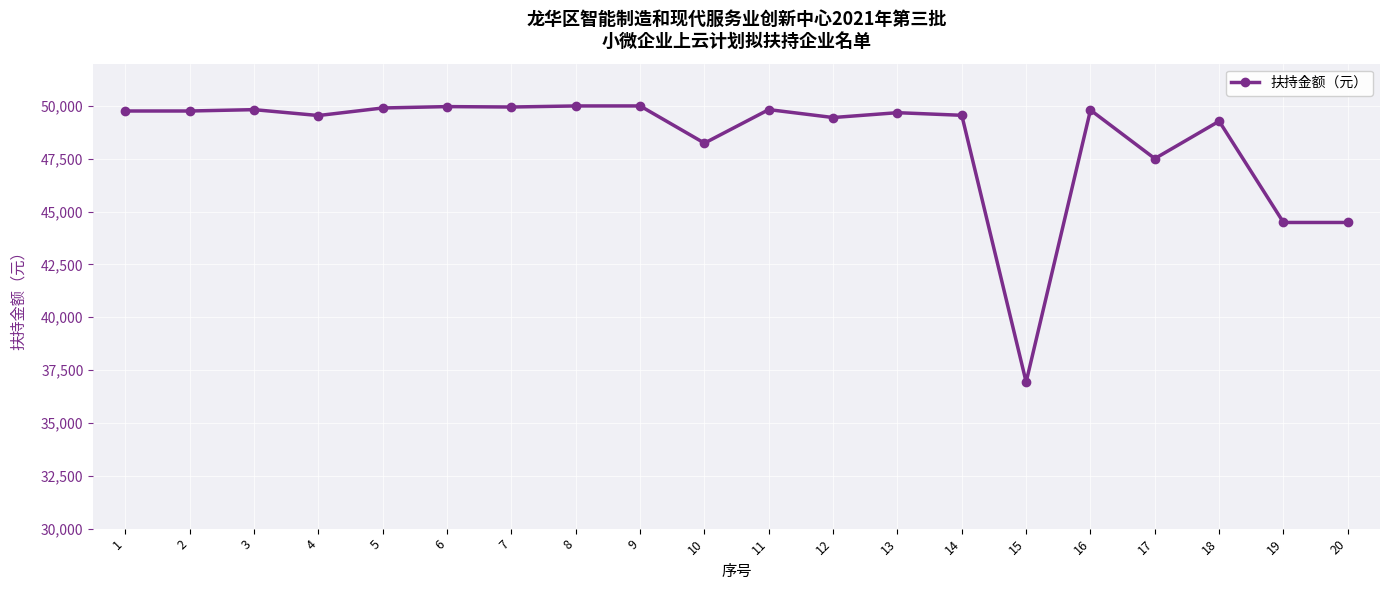

What is the difference between the maximum and minimum values?

13064.0